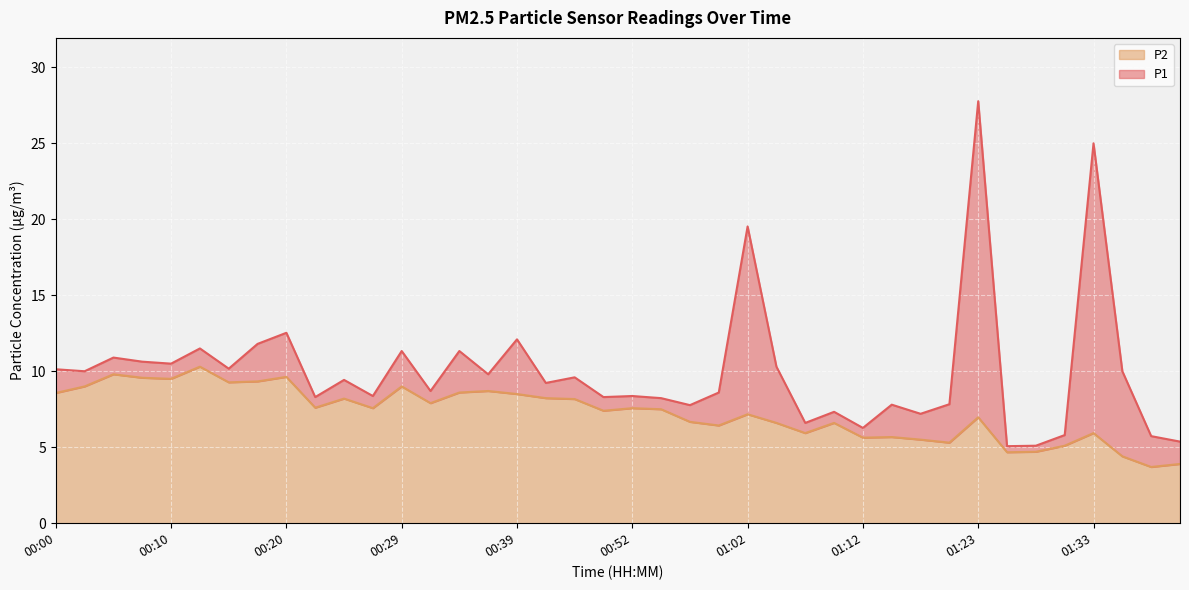

What is the minimum value for P1?

5.1